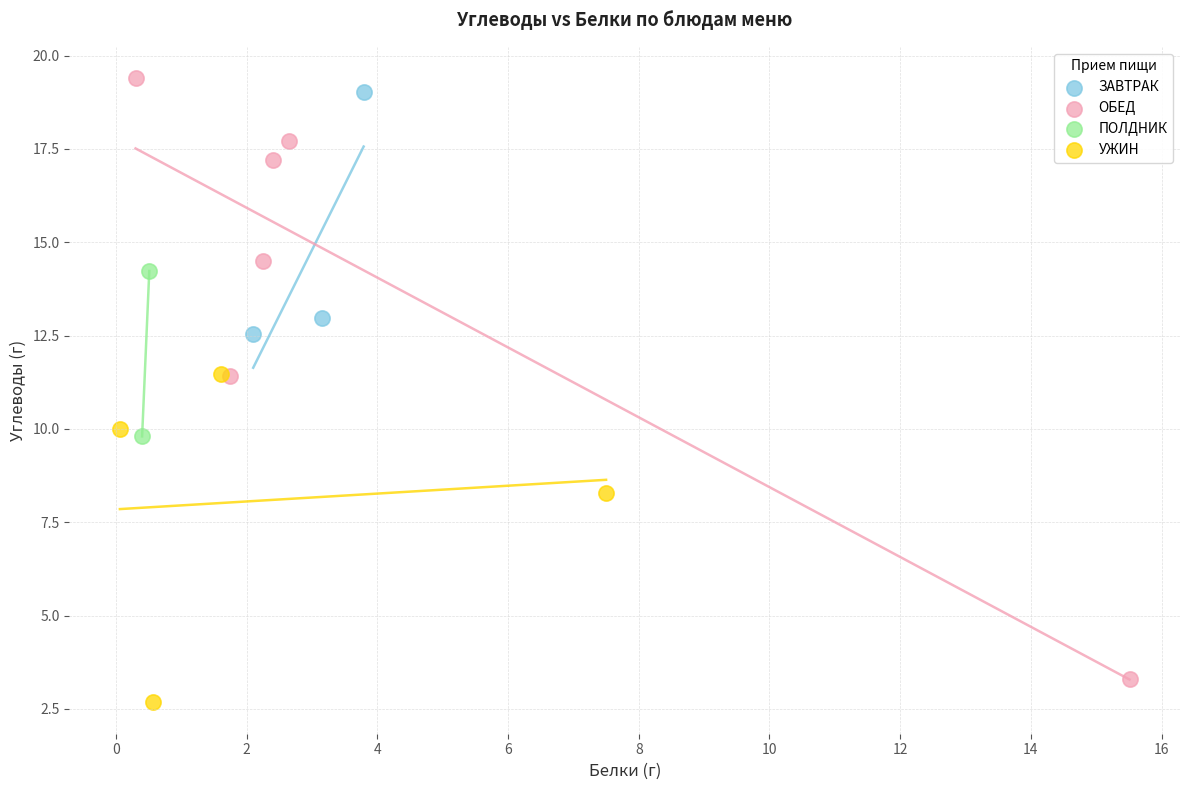

Which series contains the lowest Y value?

УЖИН